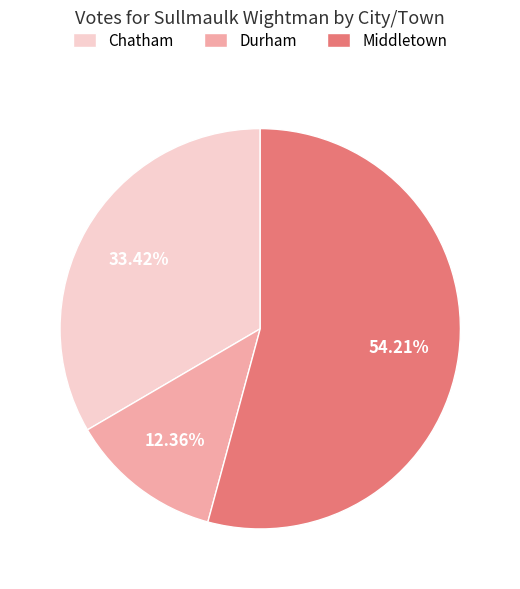

Is there a majority slice in this chart?

Yes